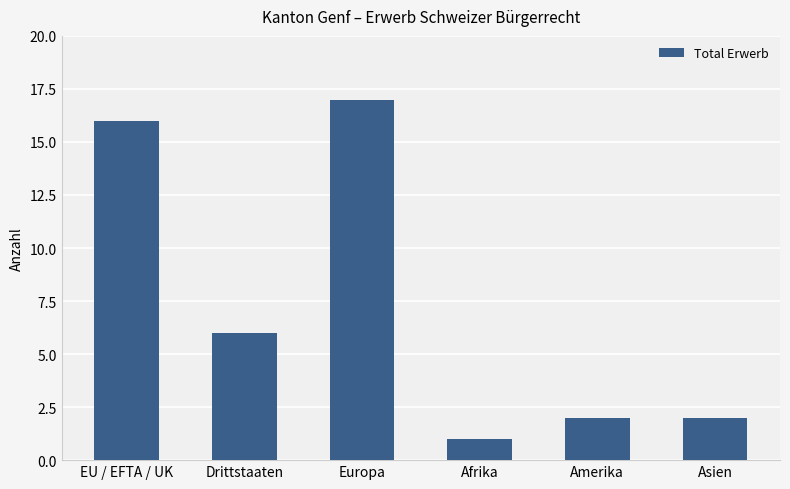

What is the value of the 3rd bar from the left?

17